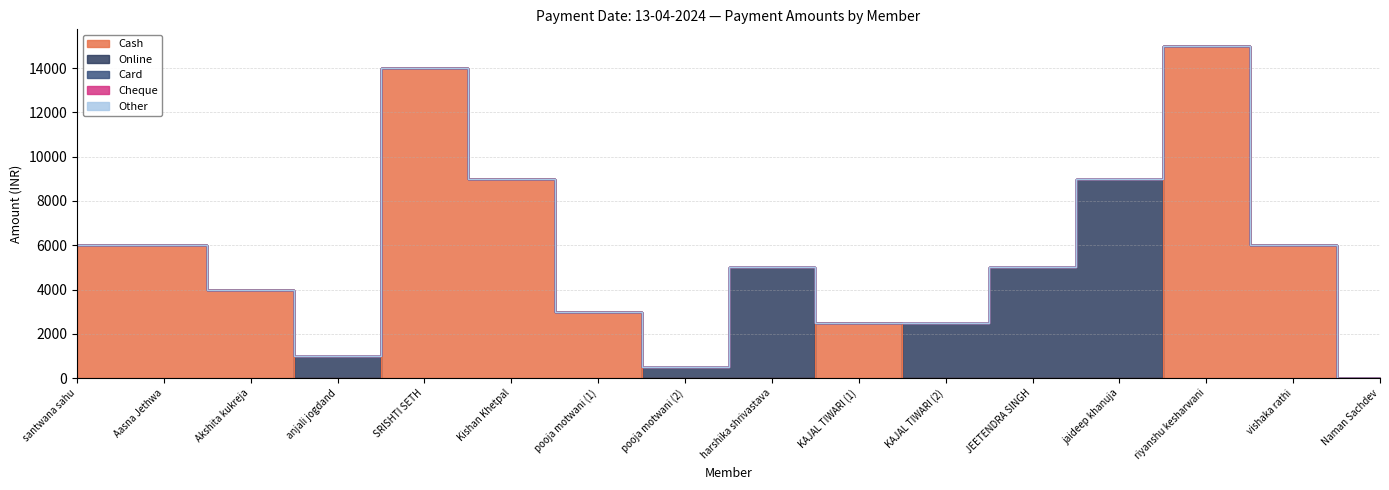

Reading left to right, list all the values displayed in this chart.

Cash: 6000	6000	4000	0	14000	9000	3000	0	0	2500	0	0	0	15000	6000	0
Online: 0	0	0	1000	0	0	0	500	5000	0	2500	5000	9000	0	0	0
Card: 0	0	0	0	0	0	0	0	0	0	0	0	0	0	0	0
Cheque: 0	0	0	0	0	0	0	0	0	0	0	0	0	0	0	0
Other: 0	0	0	0	0	0	0	0	0	0	0	0	0	0	0	0